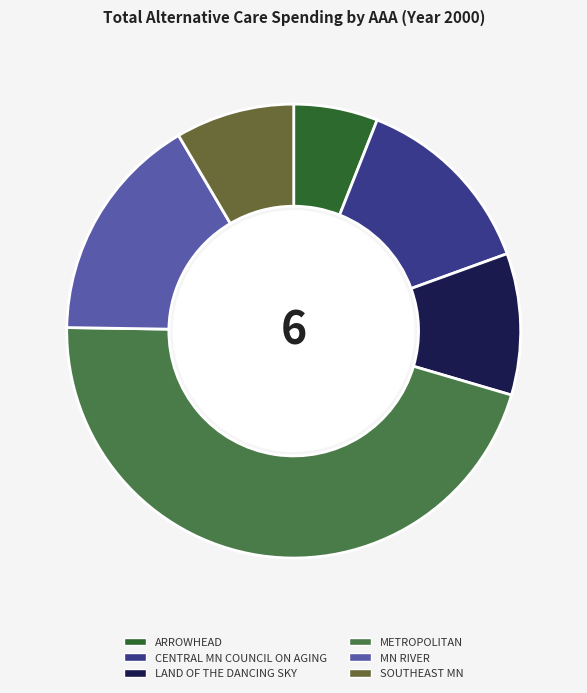

Is there any slice that represents more than half of the pie?

No